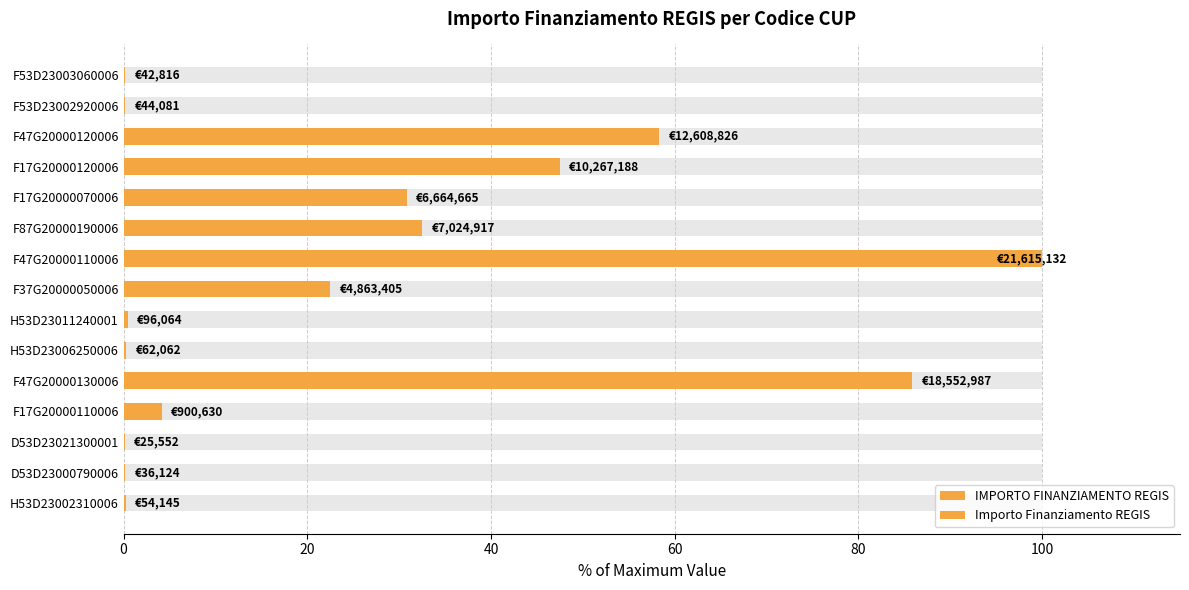

What is the average value of the IMPORTO FINANZIAMENTO REGIS series?

25.6